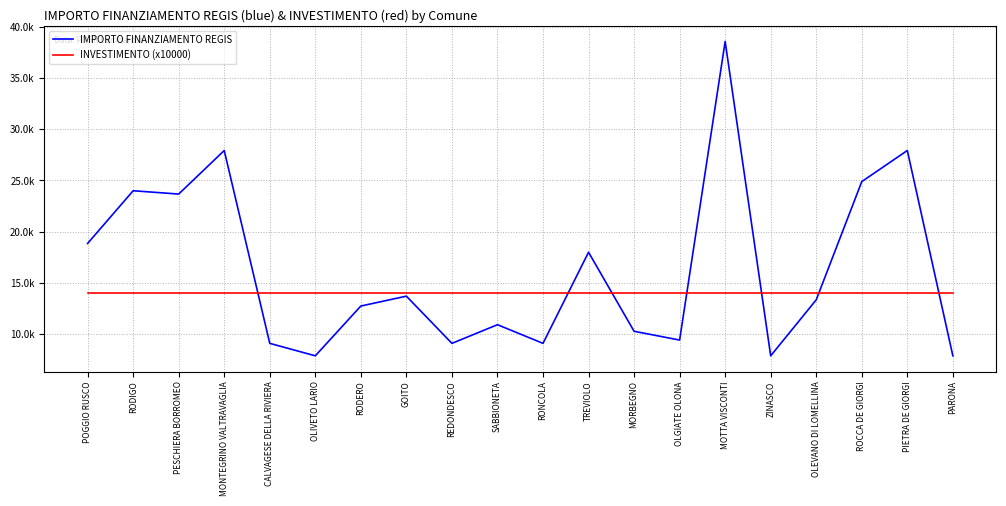

What is the average value of the INVESTIMENTO (x10000) series?

14000